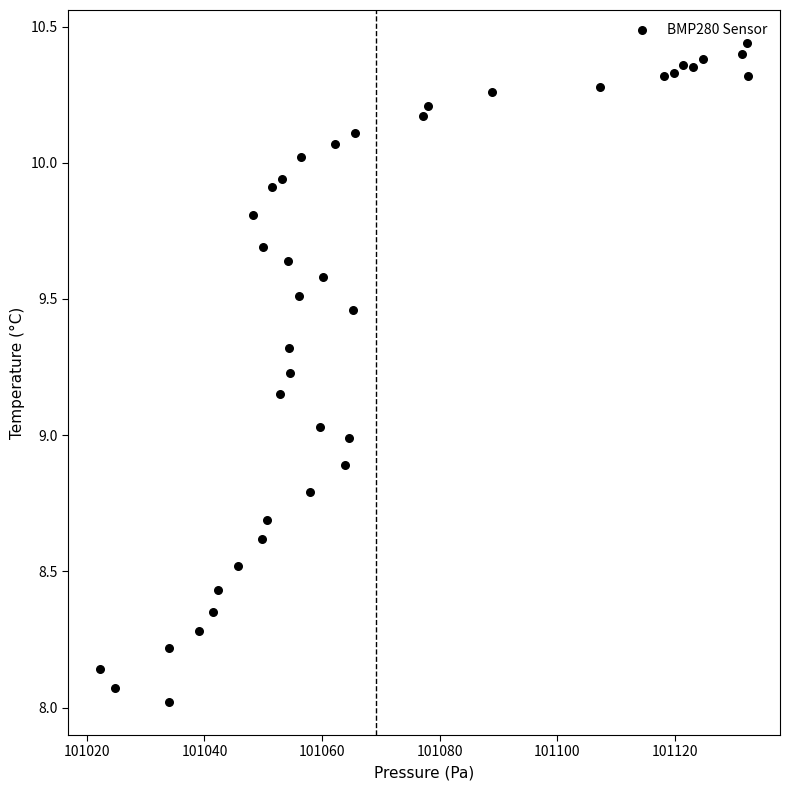

What is the range of X values (max minus min)?

110.1